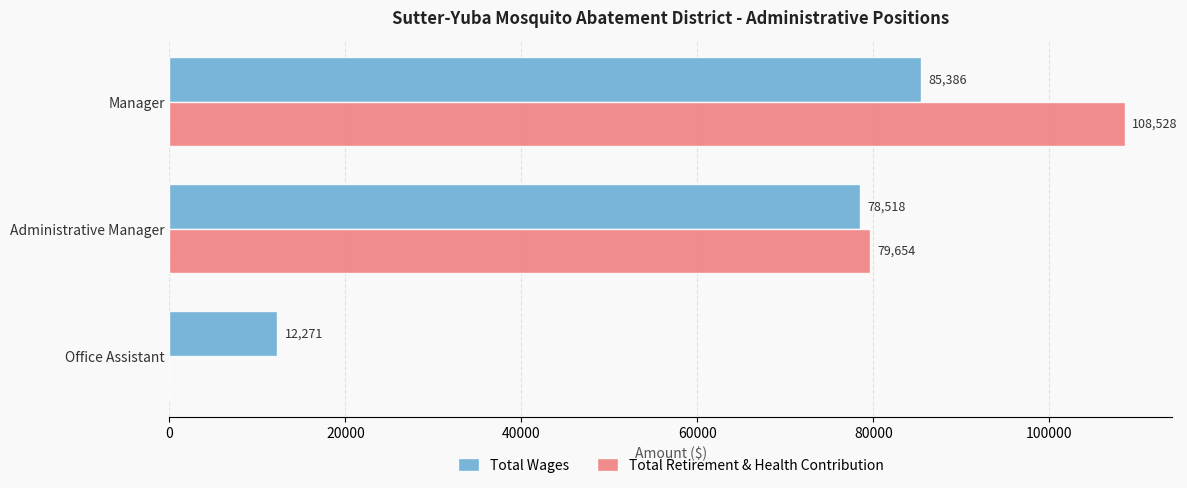

Which series has the largest total across all categories?

Total Retirement & Health Contribution